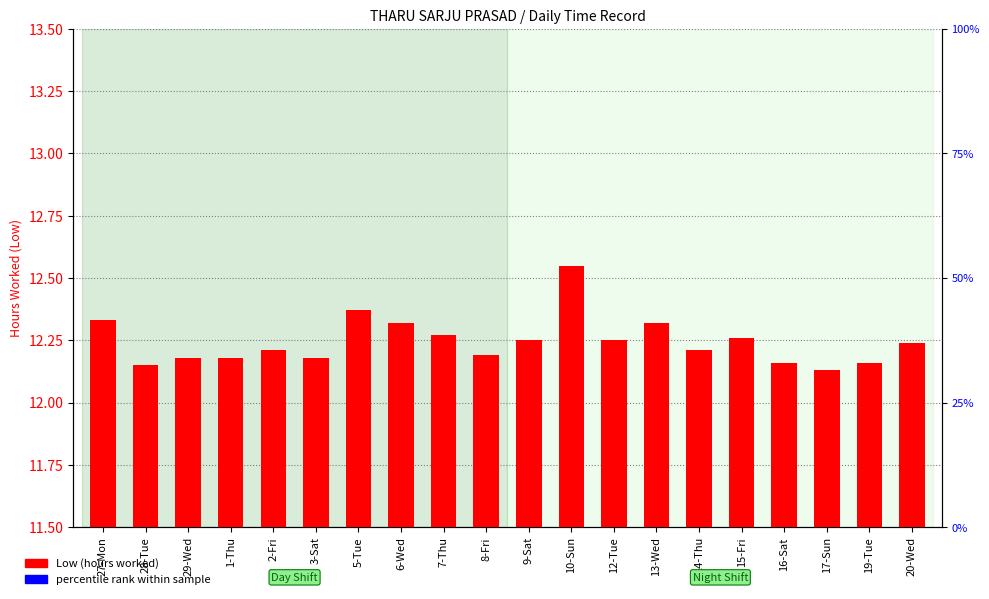

Count the values in the range 12 to 13.

20